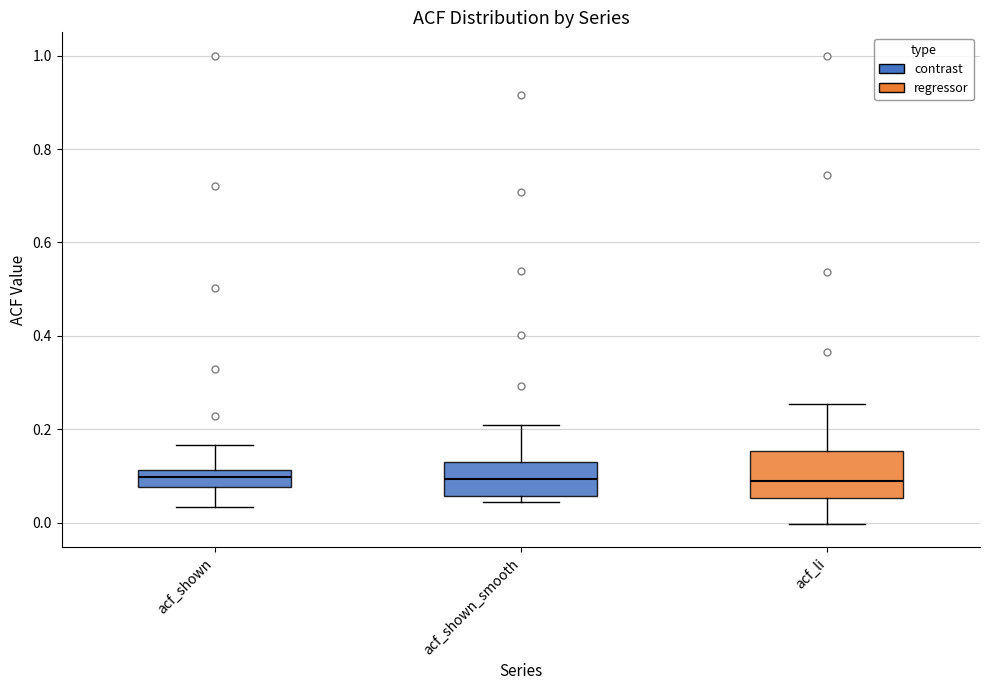

Reading left to right, transcribe this box plot: for each box, give where its median line is, the range the box spans, and where its two whiskers end, as read against the y-axis. The values are not printed on the chart, so give them approximately, as read against the axis.

acf_shown: median 0.10, box 0.08 to 0.12, whiskers 0.04 to 0.16
acf_shown_smooth: median 0.10, box 0.06 to 0.12, whiskers 0.04 to 0.20
acf_li: median 0.08, box 0.06 to 0.16, whiskers 0.00 to 0.26